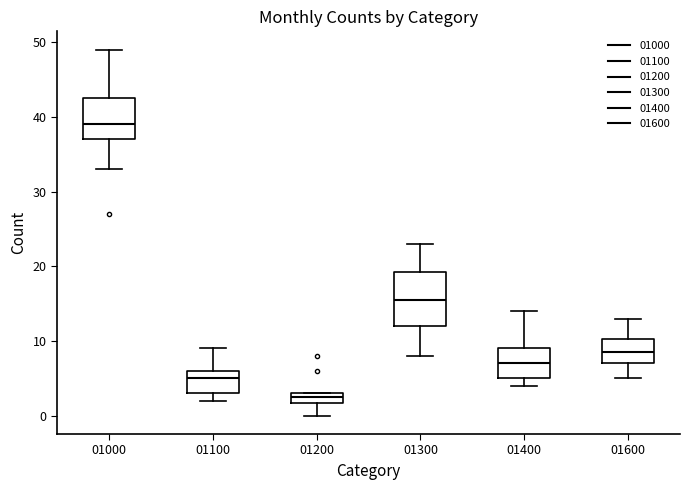

Comparing the boxes themselves (not the whiskers), which one is the tallest?

01300